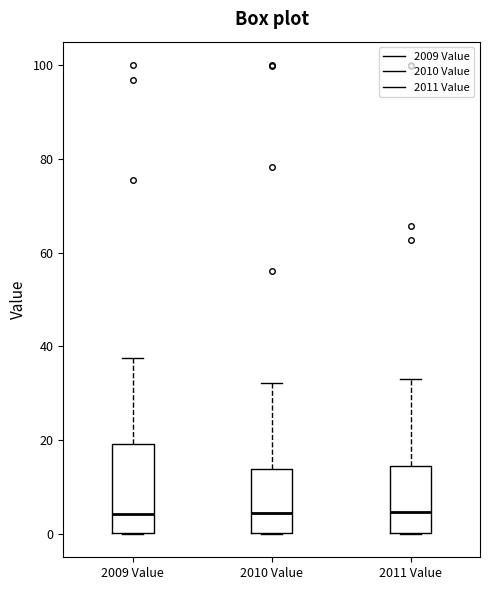

Reading left to right, transcribe this box plot: for each box, give where its median line is, the range the box spans, and where its two whiskers end, as read against the y-axis. The values are not printed on the chart, so give them approximately, as read against the axis.

2009 Value: median 4, box 0 to 20, whiskers 0 to 38
2010 Value: median 4, box 0 to 14, whiskers 0 to 32
2011 Value: median 4, box 0 to 14, whiskers 0 to 34